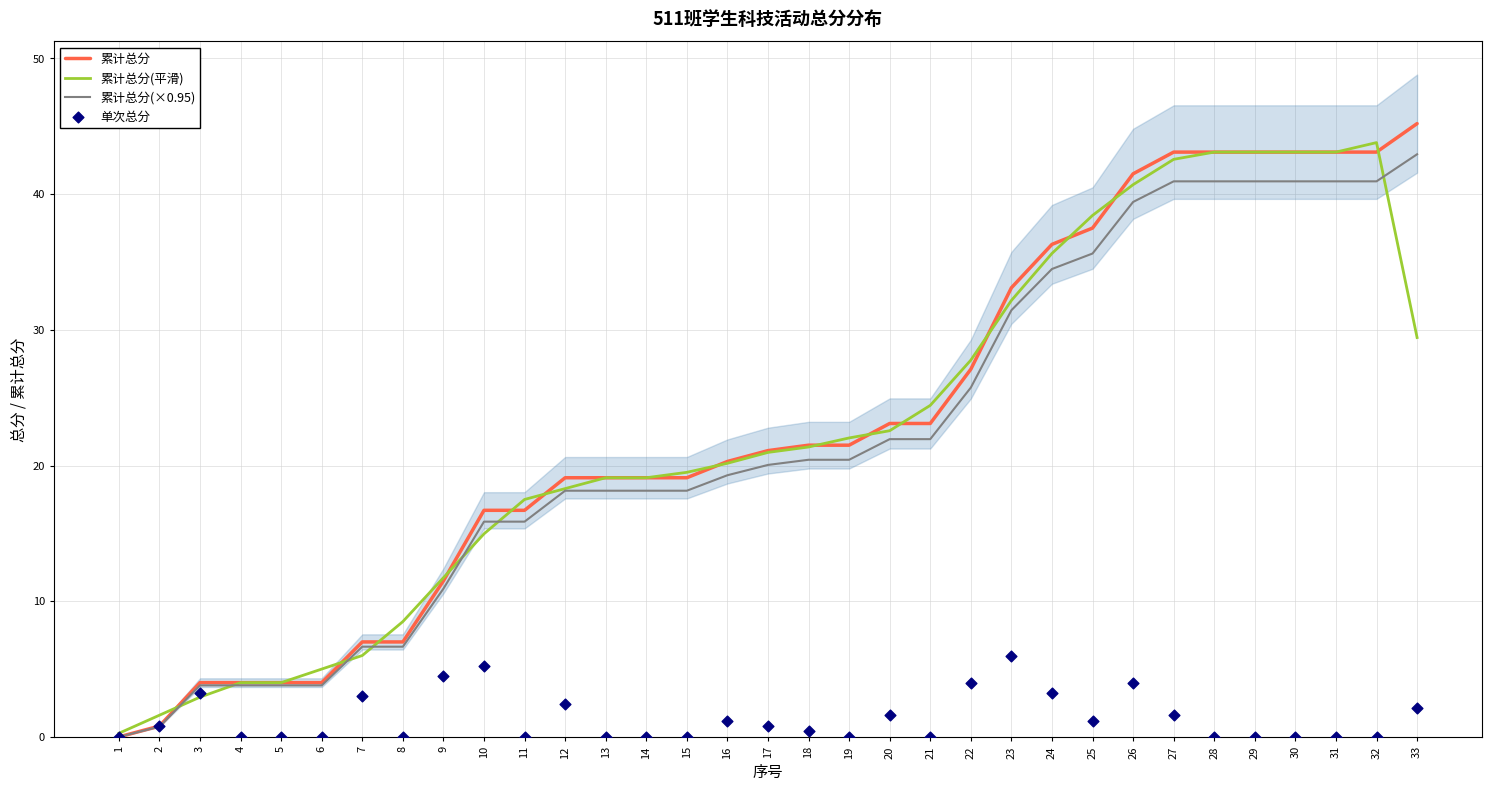

Which series reaches the minimum Y coordinate?

累计总分